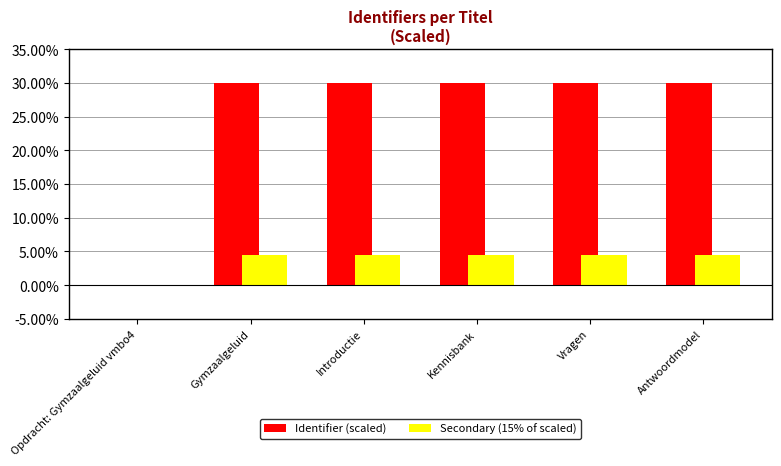

The Secondary (15% of scaled) series shows 4.5 at Kennisbank. True or false?

True